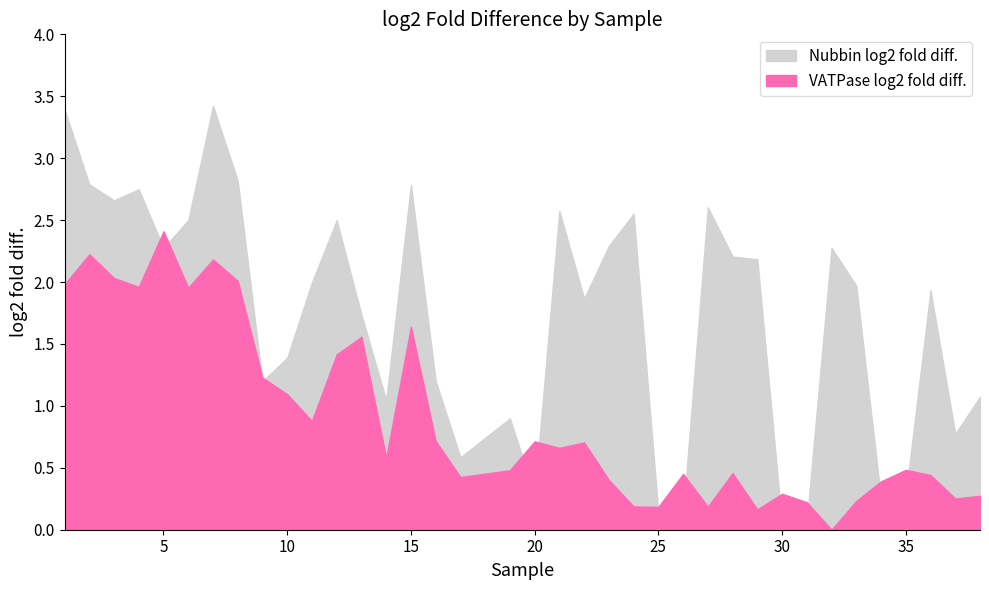

Where is Nubbin log2 fold diff. nearest to the value 1?

14